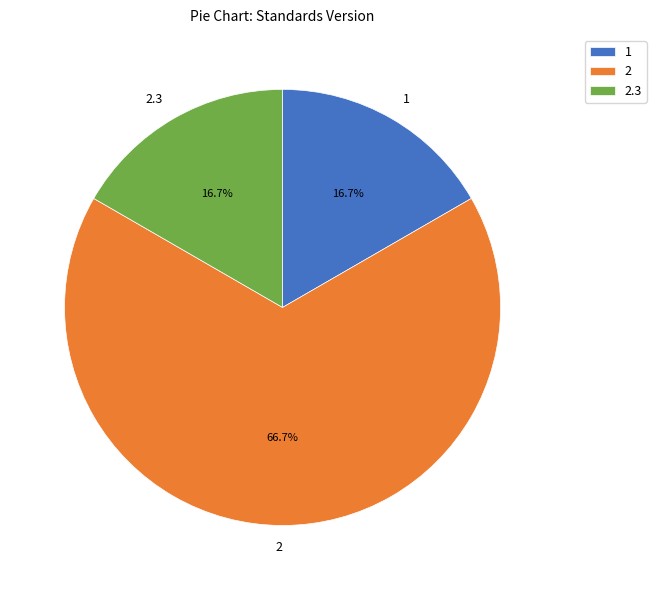

Does any single category account for the majority?

Yes